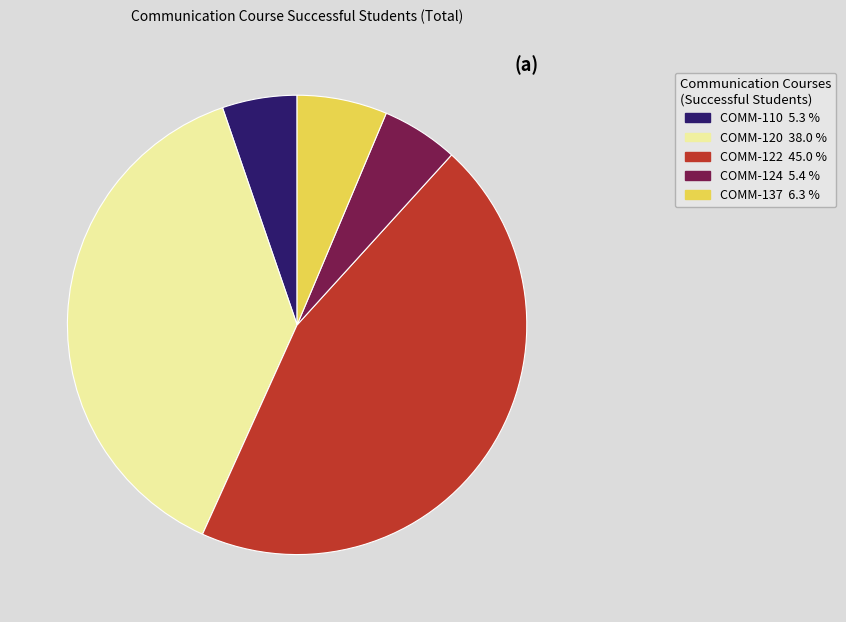

Does any single category account for the majority?

No